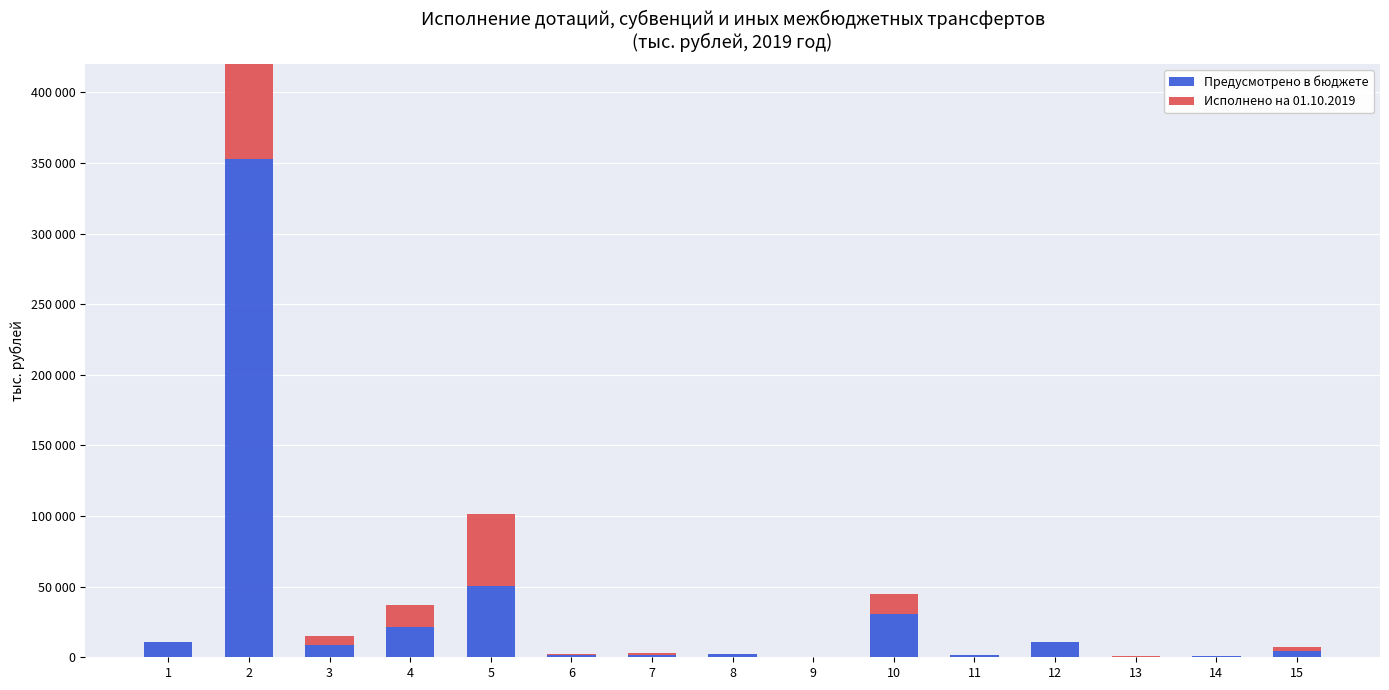

Which series has the largest total across all categories?

Предусмотрено в бюджете